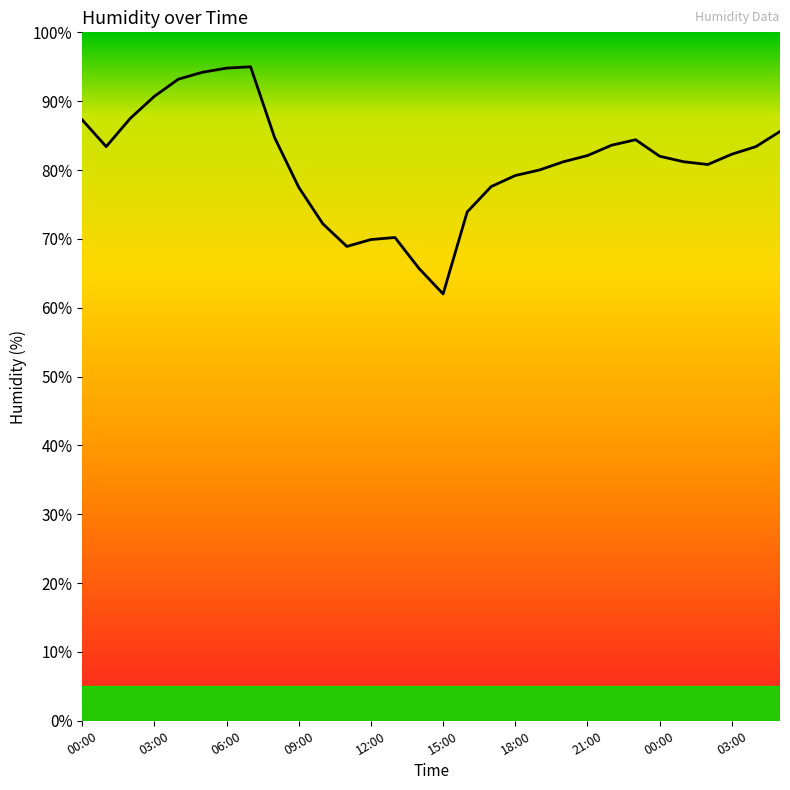

What is the smallest value displayed?

62.0